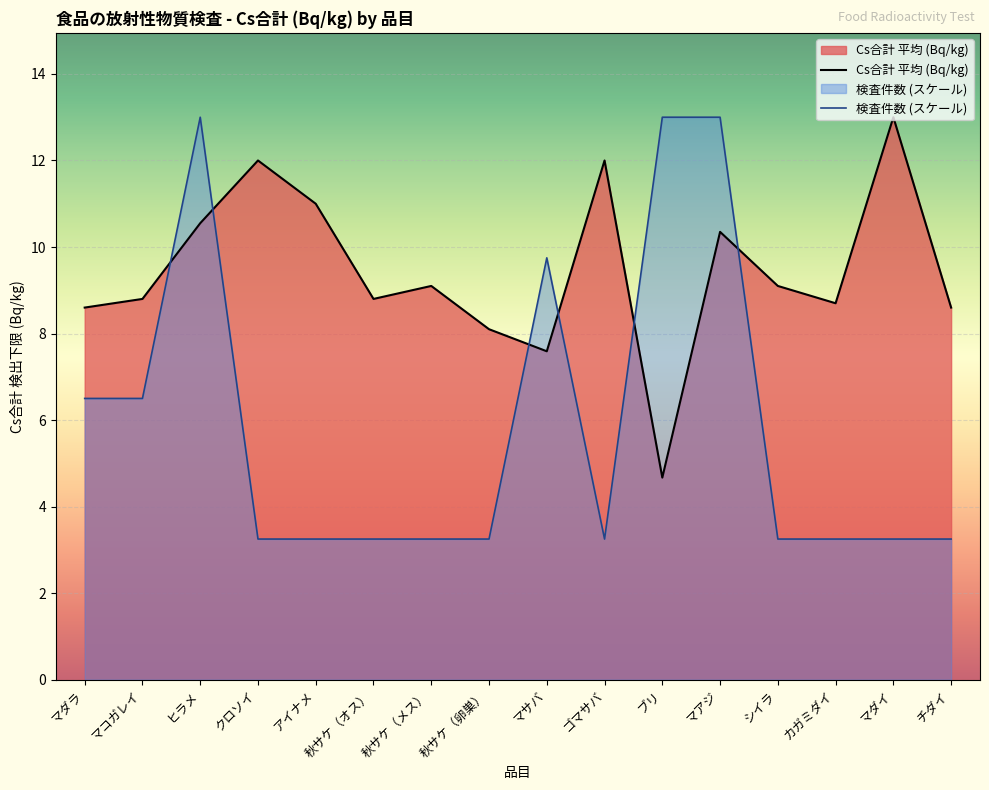

At which category is the sum across all series the highest?

ヒラメ